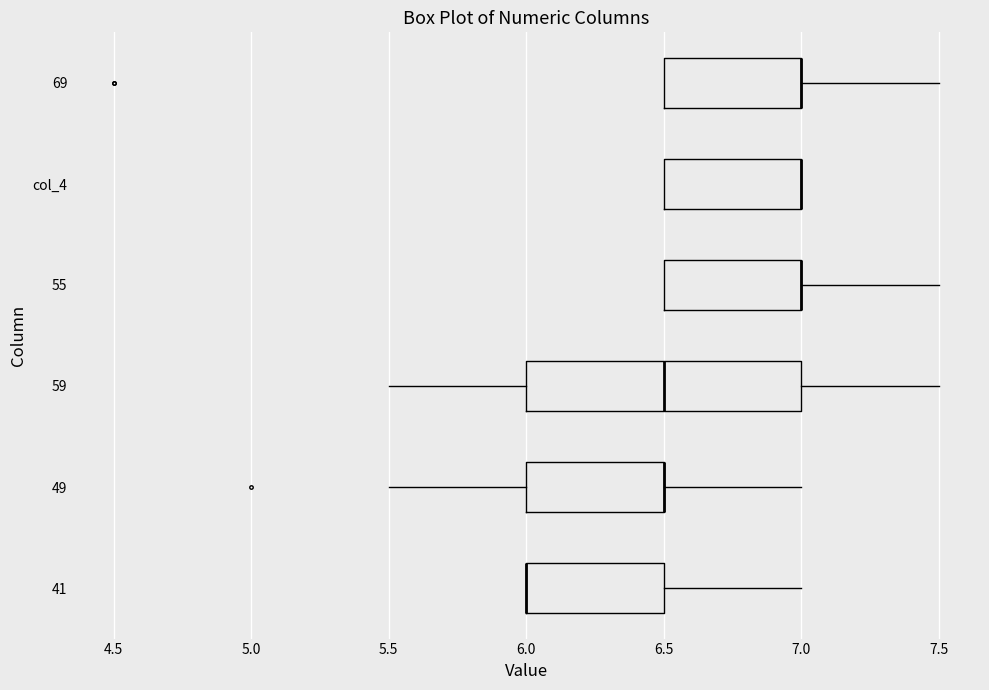

Reading bottom to top, transcribe this box plot: for each box, give where its median line is, the range the box spans, and where its two whiskers end, as read against the x-axis. The values are not printed on the chart, so give them approximately, as read against the axis.

41: median 6.0 (drawn on the box's left edge), box 6.0 to 6.5, whiskers 6.0 to 7.0
49: median 6.5 (drawn on the box's right edge), box 6.0 to 6.5, whiskers 5.5 to 7.0
59: median 6.5, box 6.0 to 7.0, whiskers 5.5 to 7.5
55: median 7.0 (drawn on the box's right edge), box 6.5 to 7.0, whiskers 6.5 to 7.5
col_4: median 7.0 (drawn on the box's right edge), box 6.5 to 7.0, whiskers 6.5 to 7.0
69: median 7.0 (drawn on the box's right edge), box 6.5 to 7.0, whiskers 6.5 to 7.5